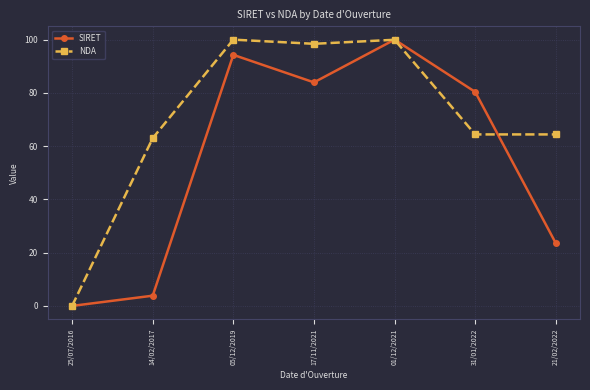

List the series in order of their overall mean, highest first.

NDA, SIRET